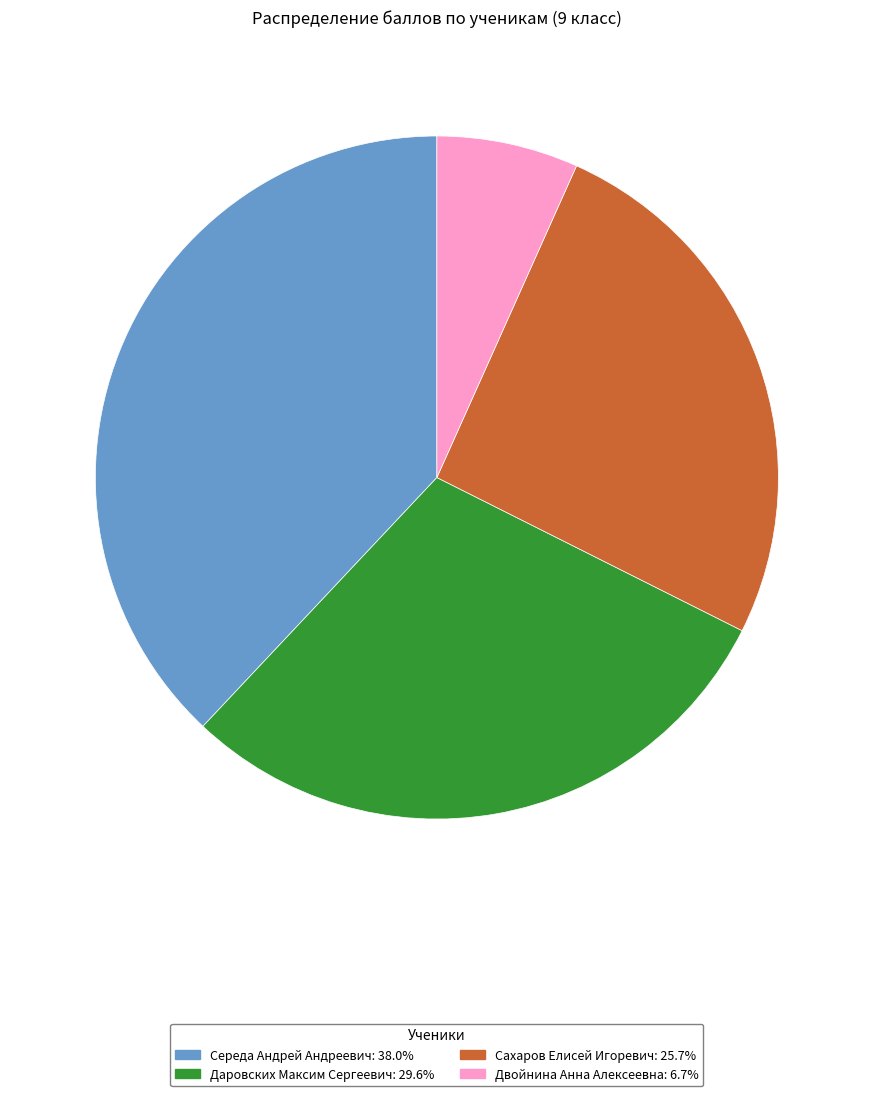

What is the ratio of the value at Даровских Максим Сергеевич: 29.6% to the value at Середа Андрей Андреевич: 38.0%?

0.8